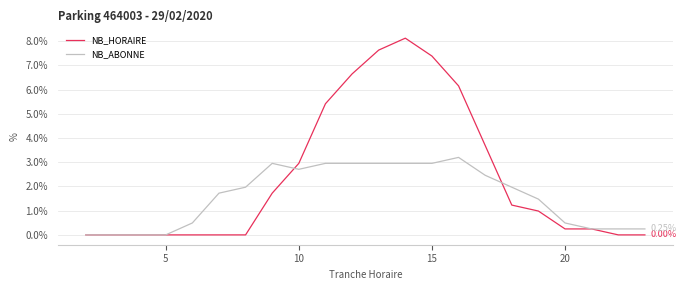

Does the chart have visible grid lines?

Yes